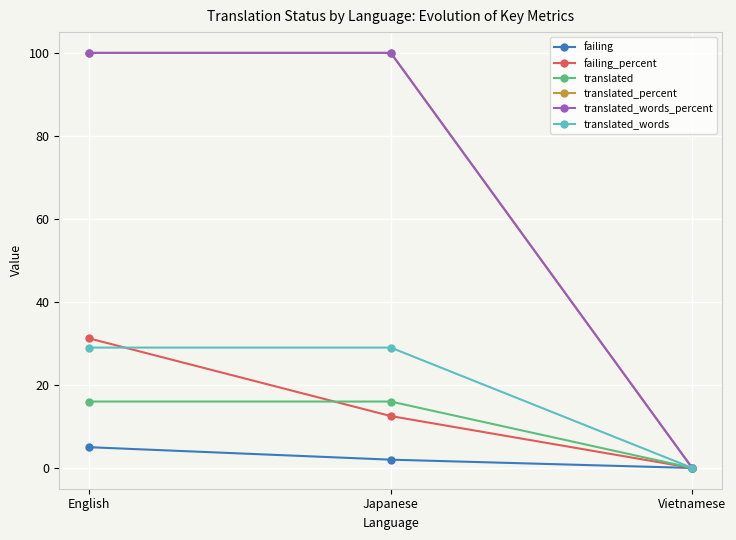

What are all the series names shown in the legend?

failing, failing_percent, translated, translated_percent, translated_words_percent, translated_words